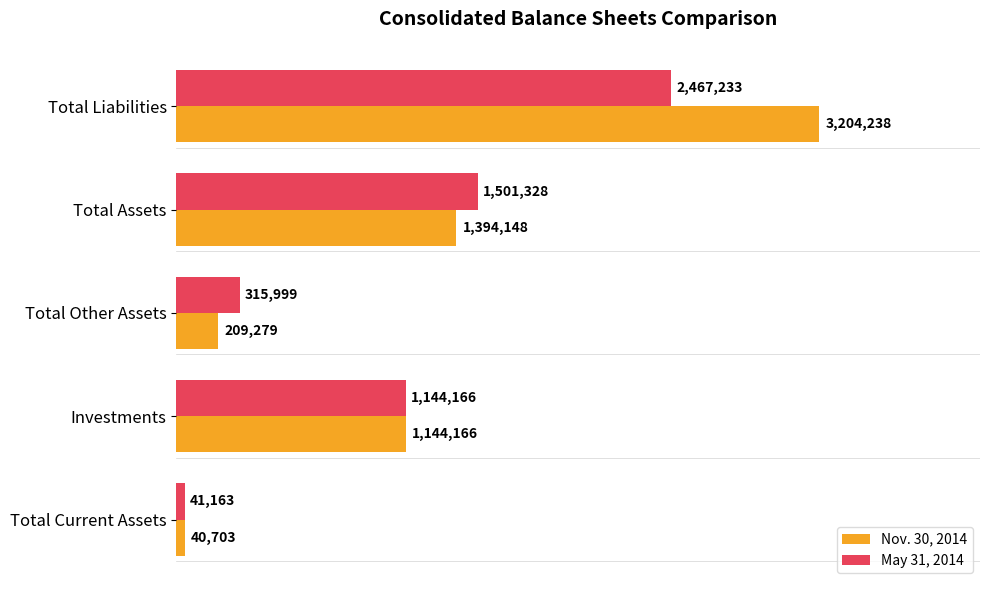

What is the difference between the second highest and minimum values in the Nov. 30, 2014 series?

1353445